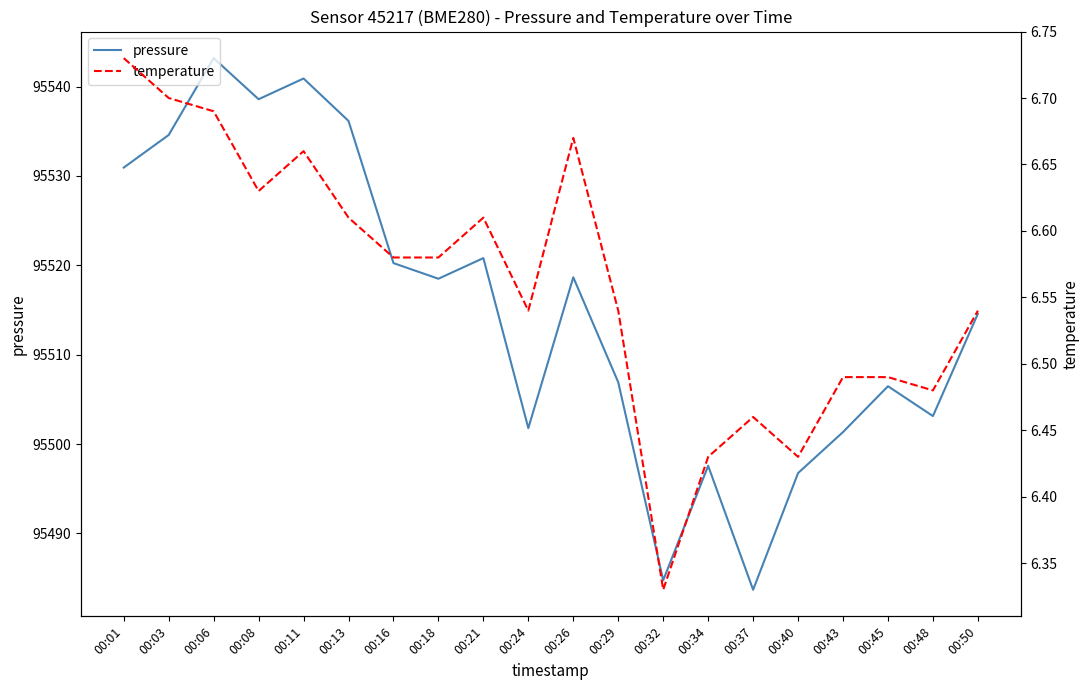

Rank the series by their maximum value, from lowest to highest.

temperature, pressure